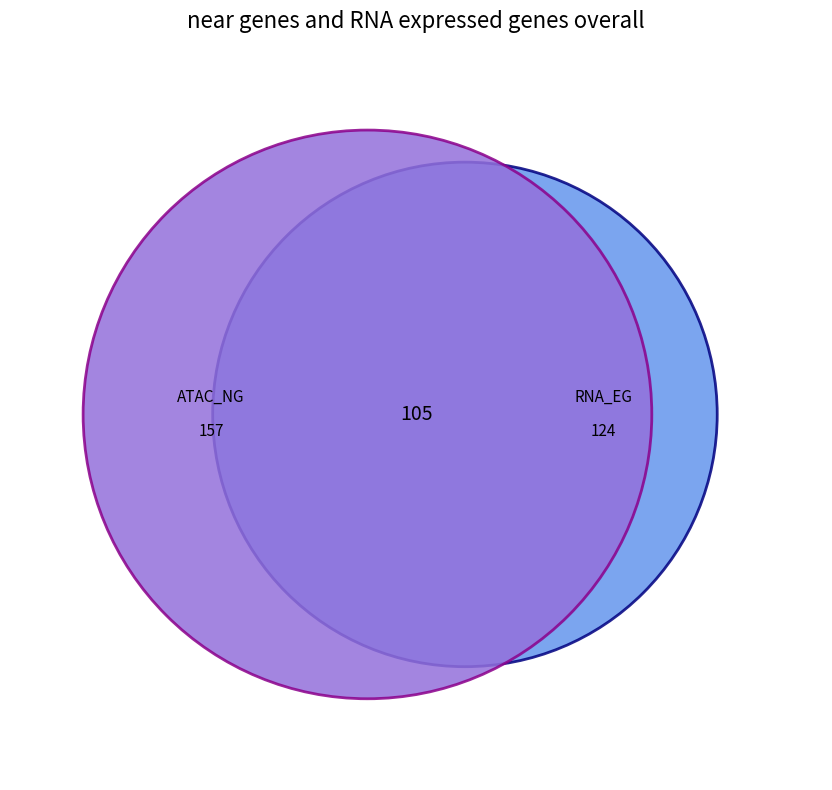

Does any single category account for the majority?

No